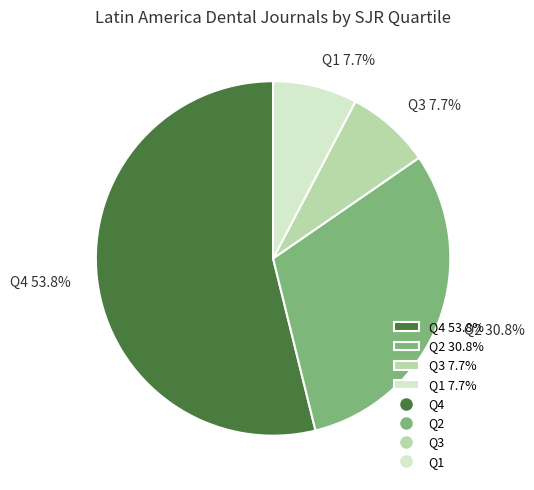

The Q2 slice represents 31% of the pie. True or false?

True